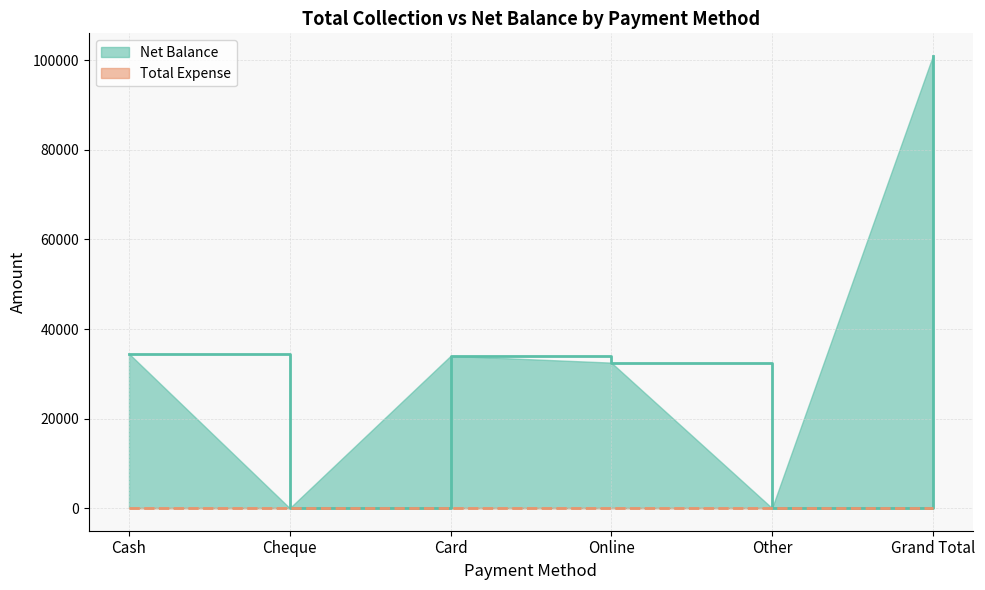

What is the sum of the values at Online and Card?

66500